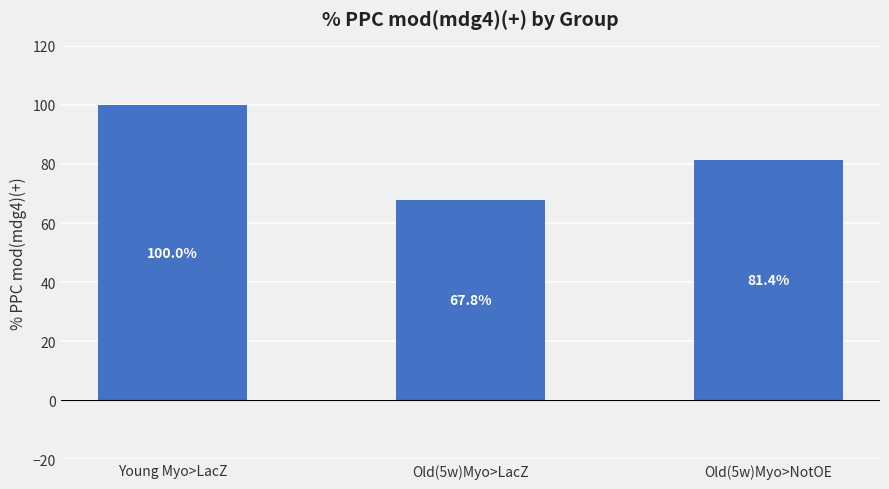

The chart shows a value of 40.8 at Old(5w)Myo>LacZ. True or false?

False